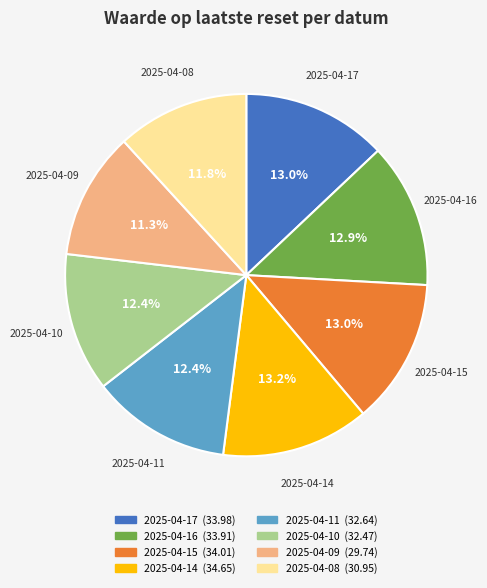

Approximately how many times larger is the value at 2025-04-17 compared to 2025-04-16?

1.0